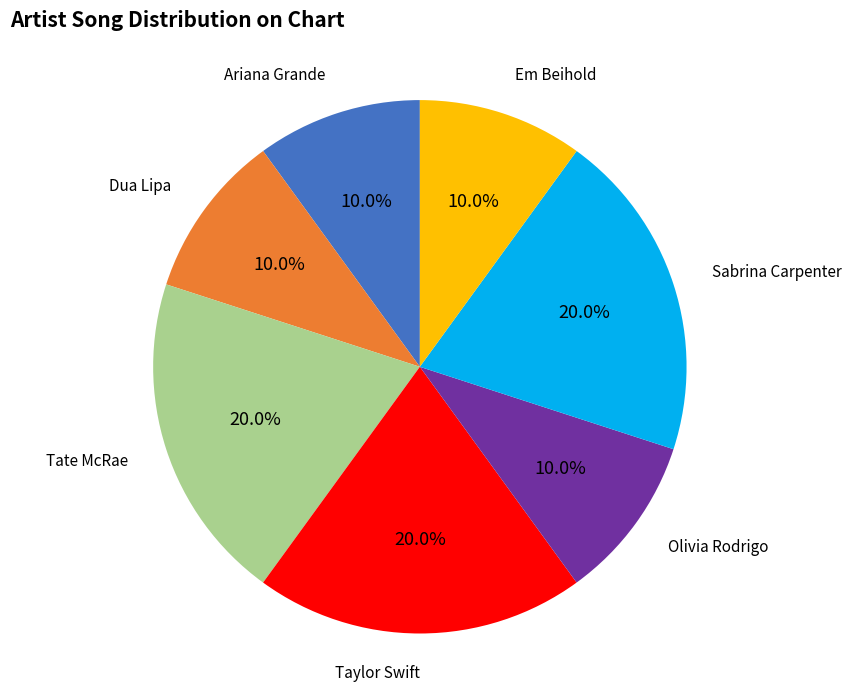

Is Ariana Grande the majority of the pie?

No